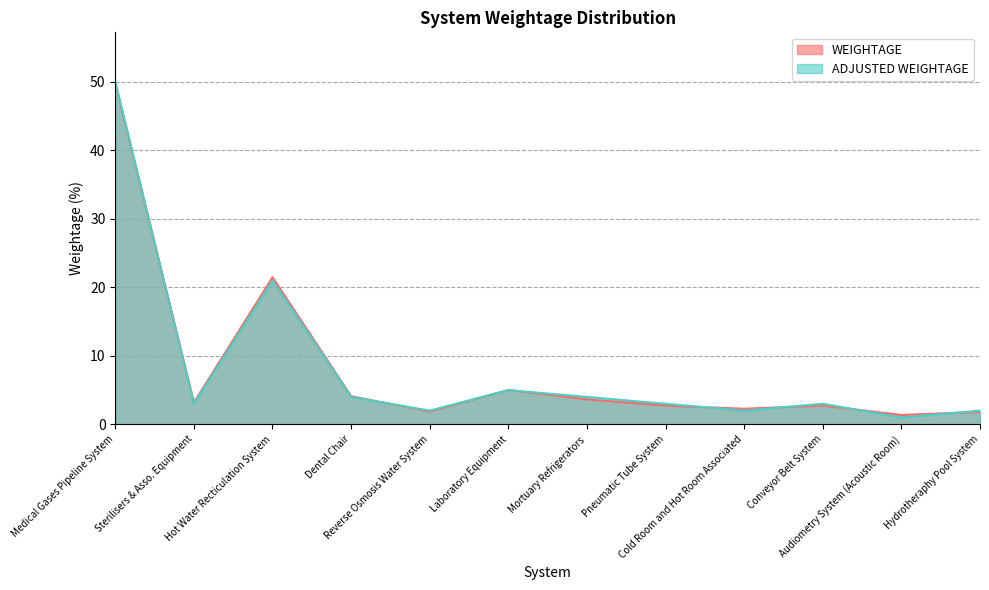

What is the total value across all series at Dental Chair?

8.1